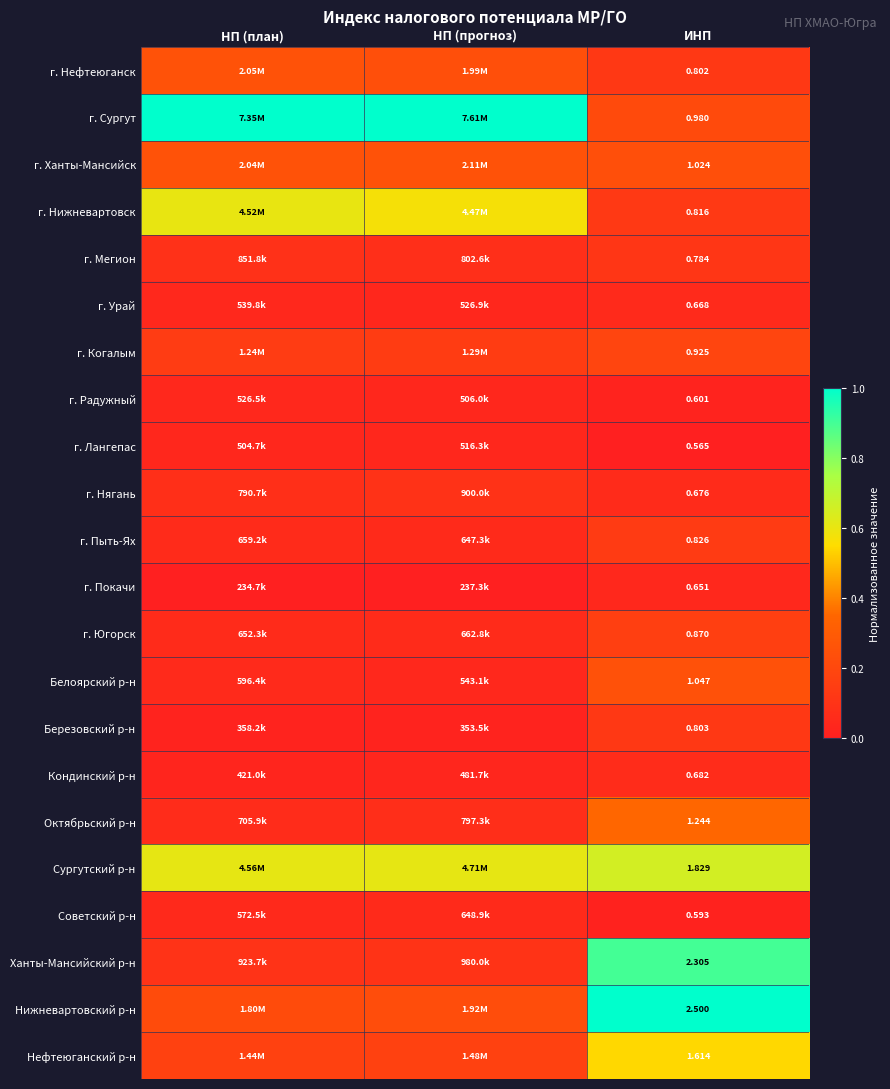

At ИНП, list the series in order from largest to smallest.

Нижневартовский р-н, Ханты-Мансийский р-н, Сургутский р-н, Нефтеюганский р-н, Октябрьский р-н, Белоярский р-н, г. Ханты-Мансийск, г. Сургут, г. Когалым, г. Югорск, г. Пыть-Ях, г. Нижневартовск, Березовский р-н, г. Нефтеюганск, г. Мегион, Кондинский р-н, г. Нягань, г. Урай, г. Покачи, г. Радужный, Советский р-н, г. Лангепас